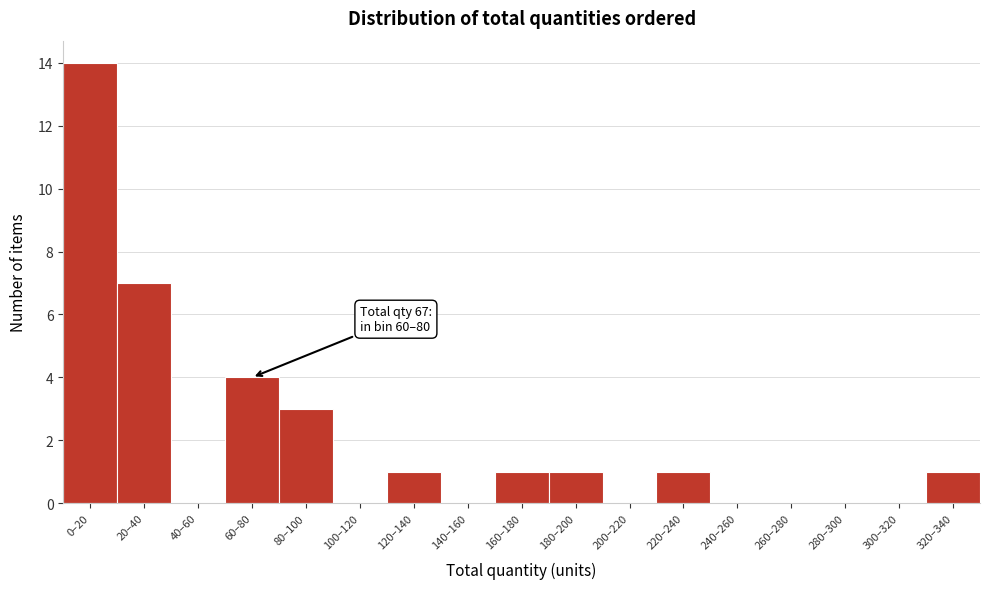

Reading right to left, transcribe all the data shown in this chart.

320–340=1	300–320=0	280–300=0	260–280=0	240–260=0	220–240=1	200–220=0	180–200=1	160–180=1	140–160=0	120–140=1	100–120=0	80–100=3	60–80=4	40–60=0	20–40=7	0–20=14